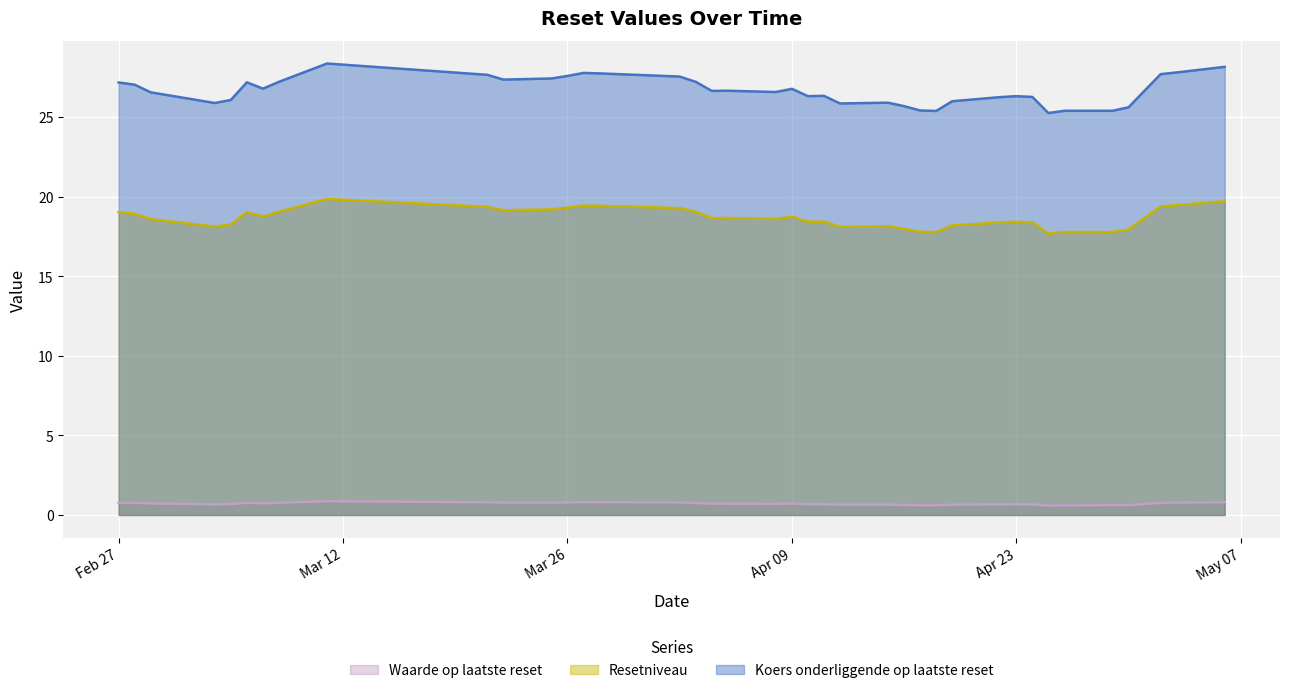

What is the spread (max minus min) of values at 2024-04-29?

24.8